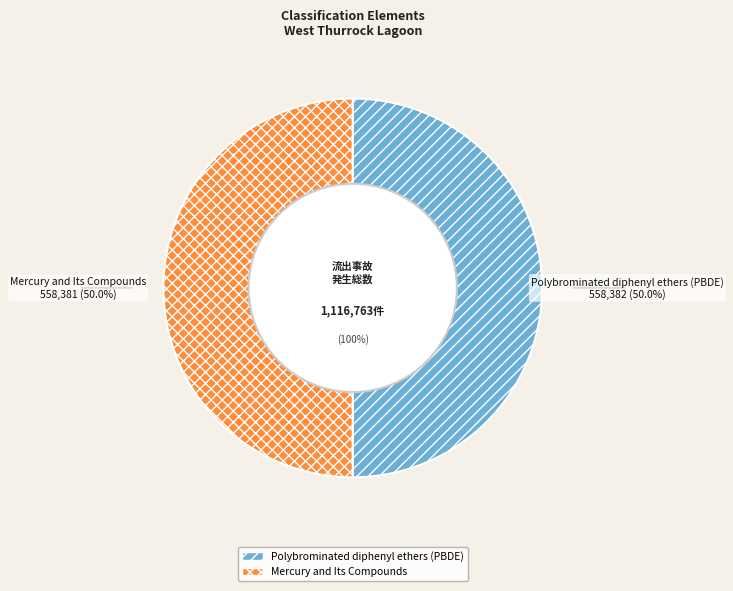

Which category accounts for the majority?

Polybrominated diphenyl ethers (PBDE)